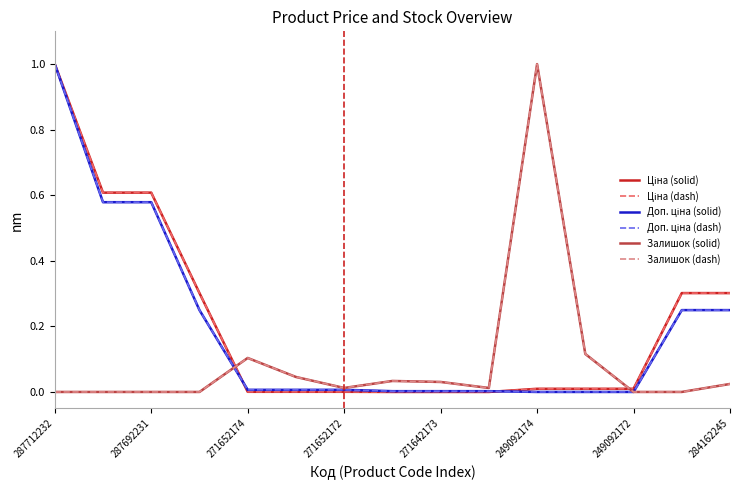

Is this an area chart (filled region under the line)?

No